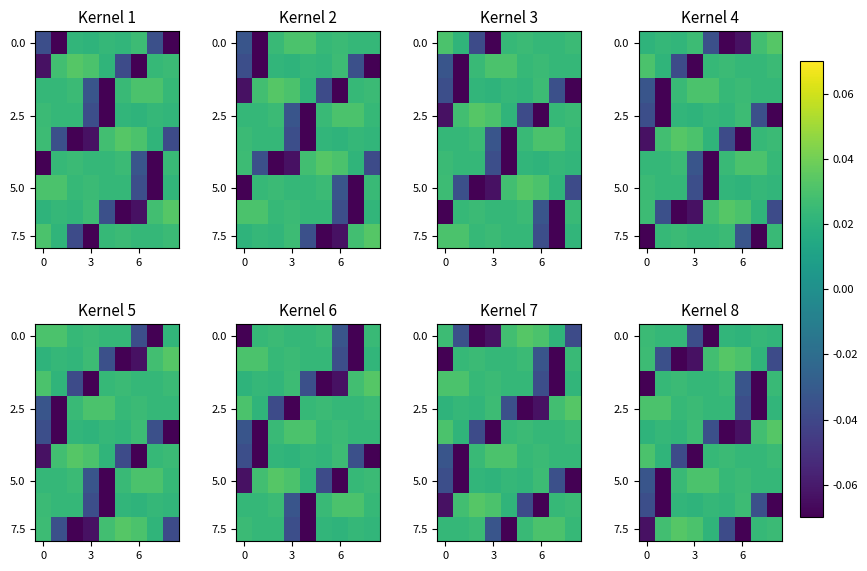

Where is 0.0 nearest to the value 0?

6